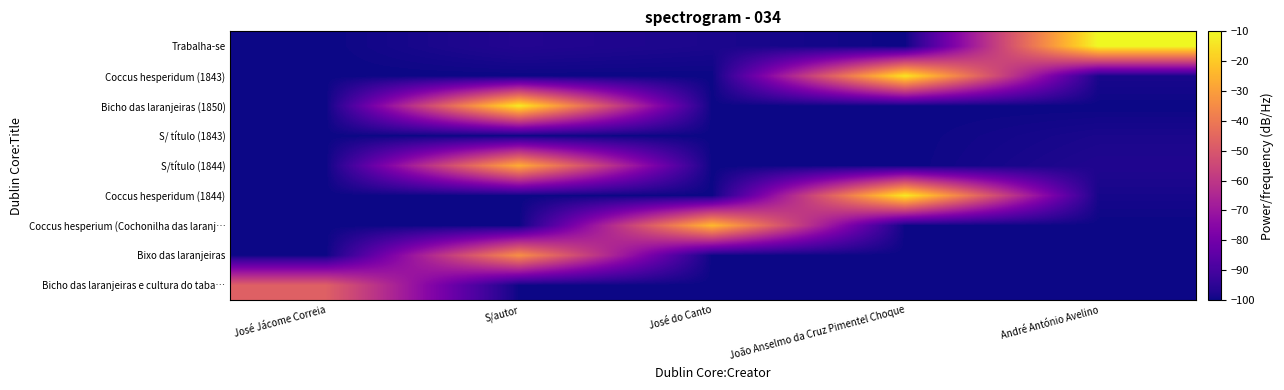

Reading left to right, list all the values displayed in this chart.

Bicho das laranjeiras e cultura do taba…: José Jácome Correia=-47.3	S/autor=-100.0	José do Canto=-100.0	João Anselmo da Cruz Pimentel Choque=-100.0	André António Avelino=-100.0
Bixo das laranjeiras: José Jácome Correia=-100.0	S/autor=-33.6	José do Canto=-100.0	João Anselmo da Cruz Pimentel Choque=-100.0	André António Avelino=-100.0
Coccus hesperium (Cochonilha das laranj…: José Jácome Correia=-100.0	S/autor=-100.0	José do Canto=-23.6	João Anselmo da Cruz Pimentel Choque=-100.0	André António Avelino=-100.0
Coccus hesperidum (1844): José Jácome Correia=-100.0	S/autor=-100.0	José do Canto=-100.0	João Anselmo da Cruz Pimentel Choque=-13.0	André António Avelino=-98.7
S/título (1844): José Jácome Correia=-100.0	S/autor=-26.5	José do Canto=-100.0	João Anselmo da Cruz Pimentel Choque=-100.0	André António Avelino=-97.2
S/ título (1843): José Jácome Correia=-100.0	S/autor=-100.0	José do Canto=-100.0	João Anselmo da Cruz Pimentel Choque=-100.0	André António Avelino=-98.2
Bicho das laranjeiras (1850): José Jácome Correia=-100.0	S/autor=-12.8	José do Canto=-100.0	João Anselmo da Cruz Pimentel Choque=-100.0	André António Avelino=-100.0
Coccus hesperidum (1843): José Jácome Correia=-100.0	S/autor=-100.0	José do Canto=-100.0	João Anselmo da Cruz Pimentel Choque=-14.0	André António Avelino=-98.3
Trabalha-se: José Jácome Correia=-100.0	S/autor=-96.7	José do Canto=-98.0	João Anselmo da Cruz Pimentel Choque=-100.0	André António Avelino=-10.0